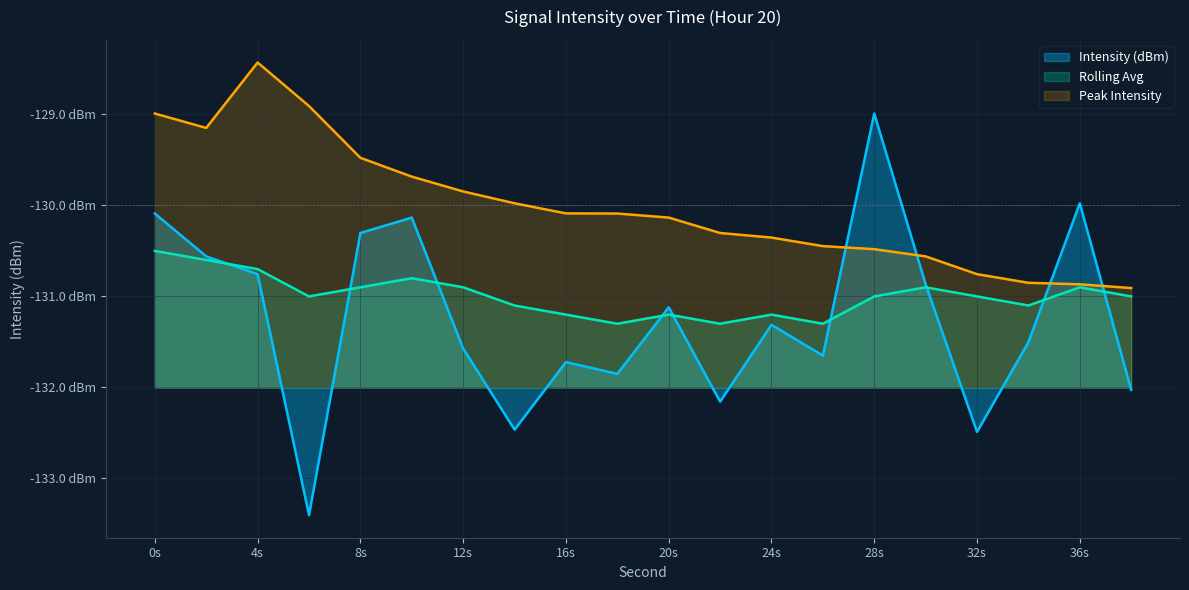

True or false: Intensity (dBm) has more than 1 points higher than both neighbors.

True